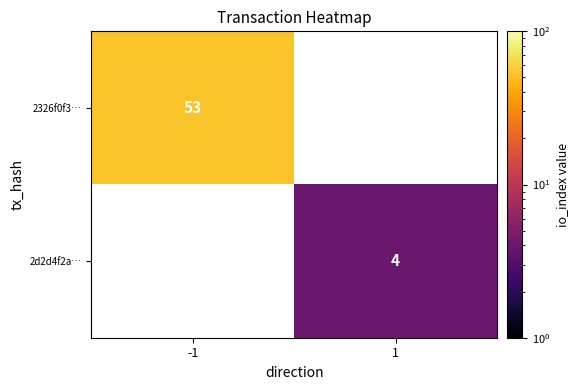

At how many categories does at least one series exceed 33?

1